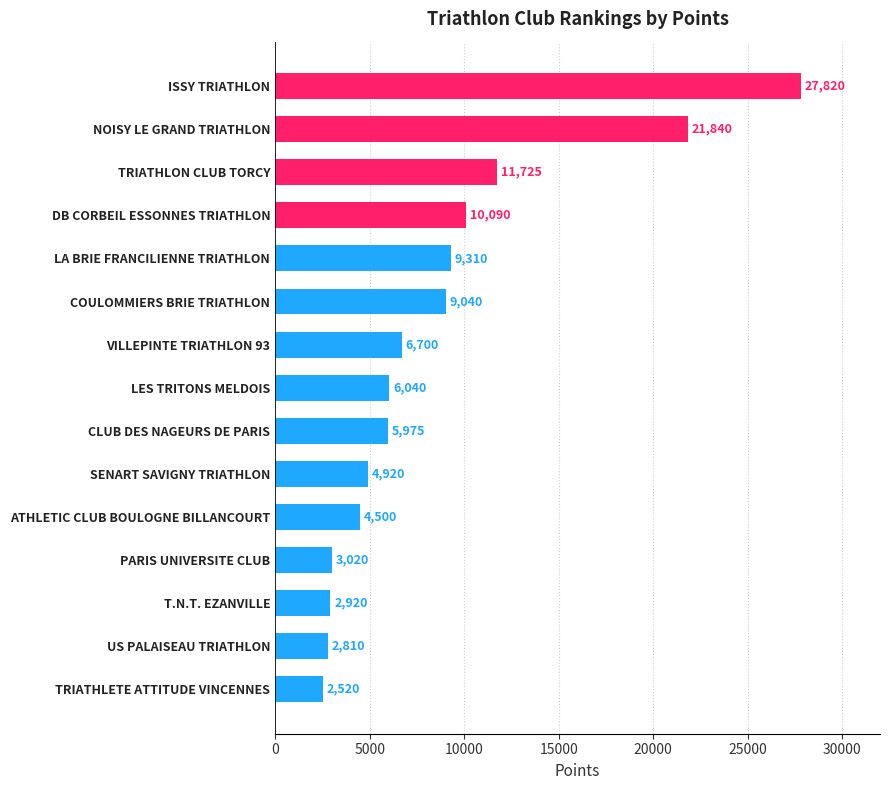

Reading bottom to top, list all the values displayed in this chart.

2520	2810	2920	3020	4500	4920	5975	6040	6700	9040	9310	10090	11725	21840	27820